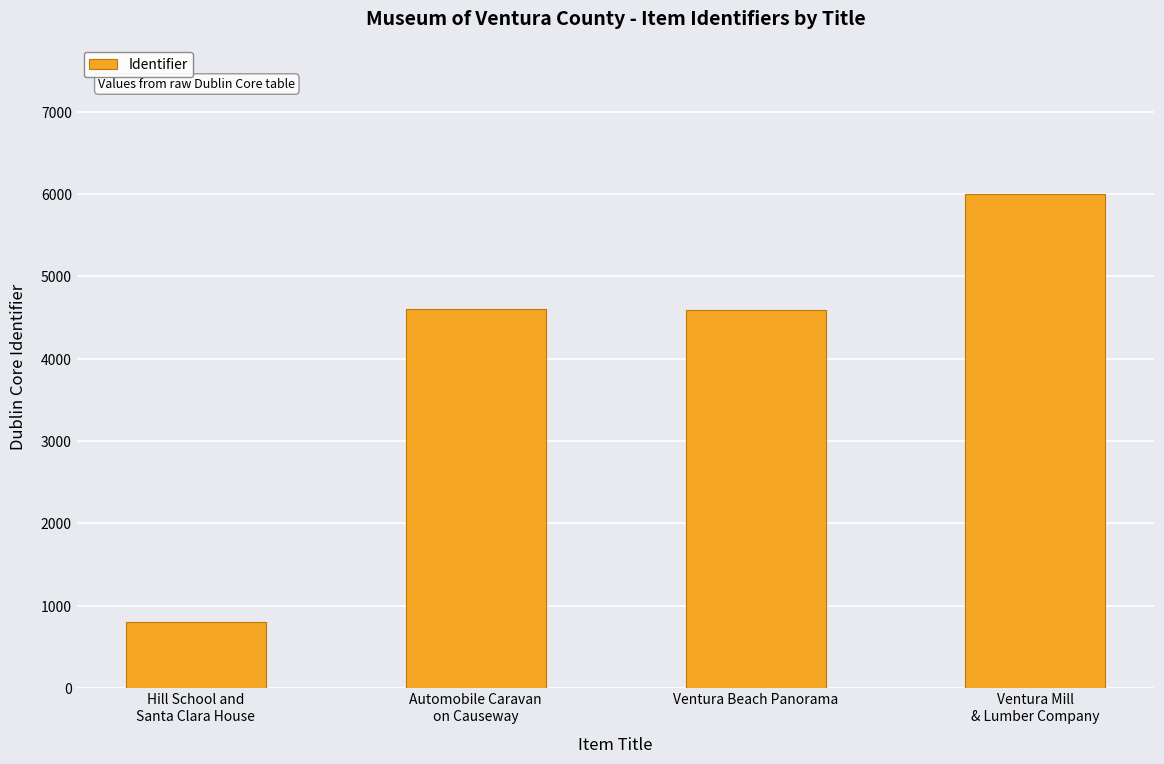

What is the average value?

4001